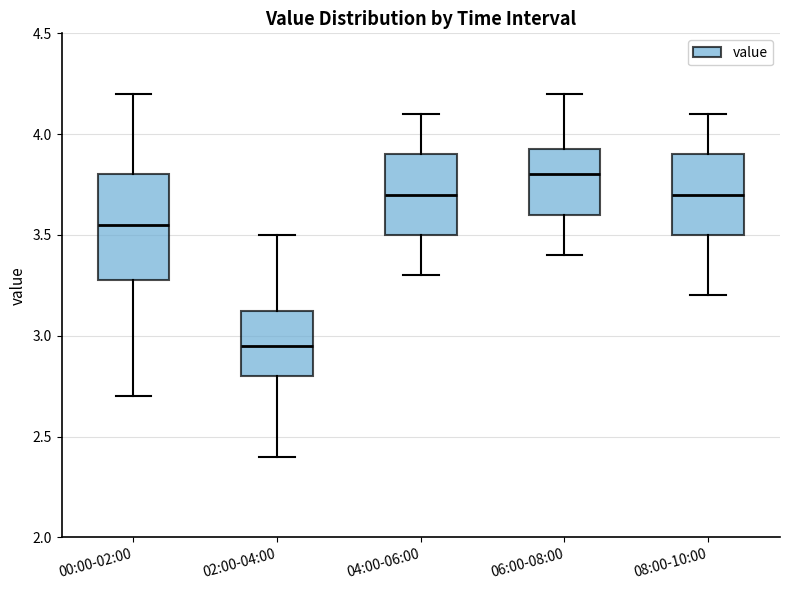

Which box has the highest median line?

06:00-08:00